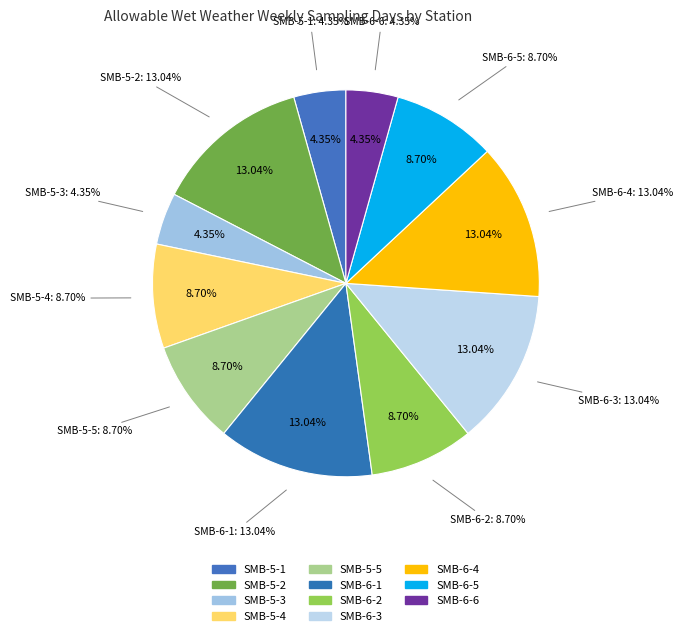

Does SMB-5-4 represent more than half of the total?

No